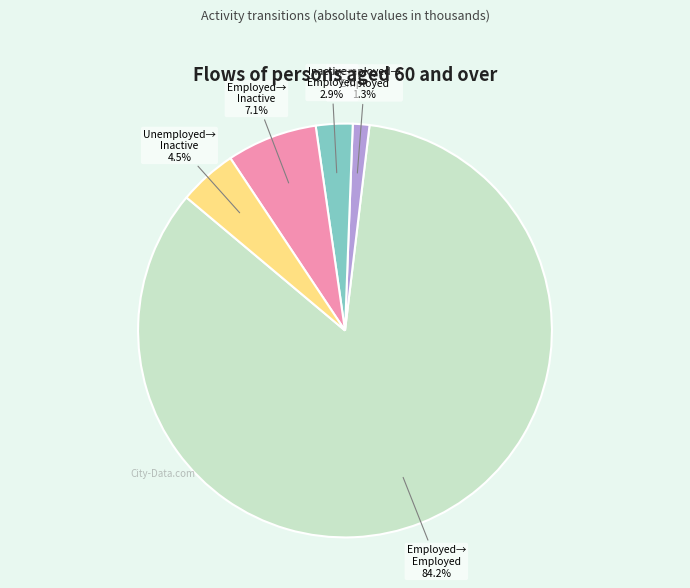

How many slices are in this pie chart?

5